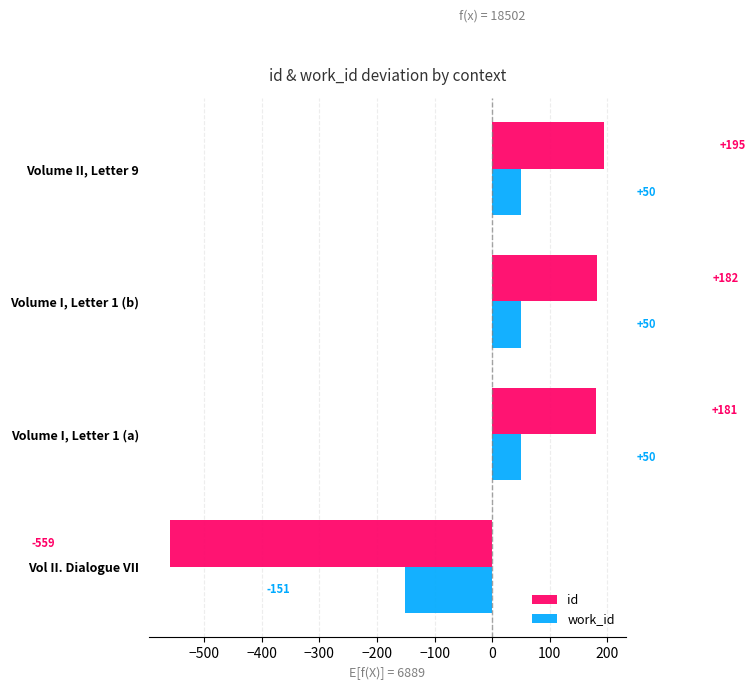

What is the difference between the maximum and minimum values in the id series?

754.0